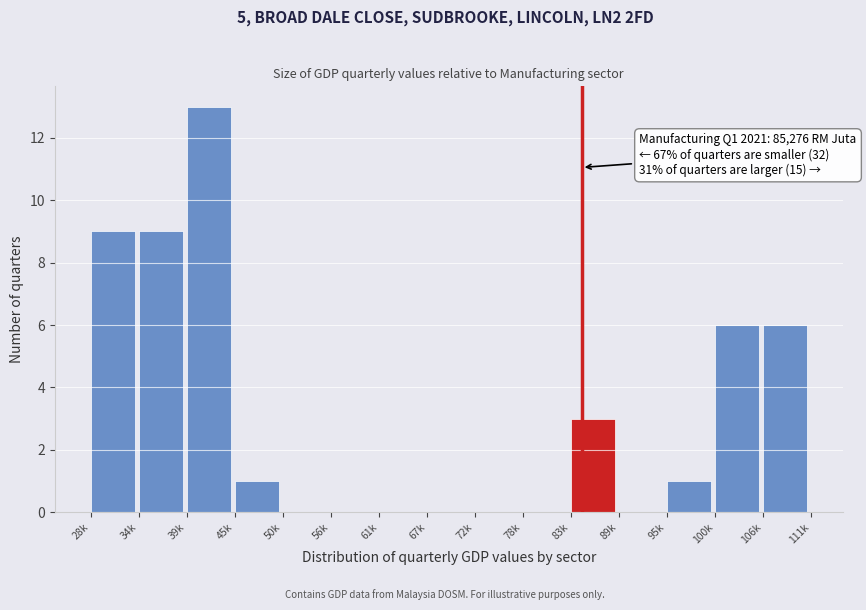

Reading right to left, what are all the values shown in this chart?

106k=6	100k=6	95k=1	89k=0	83k=3	78k=0	72k=0	67k=0	61k=0	56k=0	50k=0	45k=1	39k=13	34k=9	28k=9